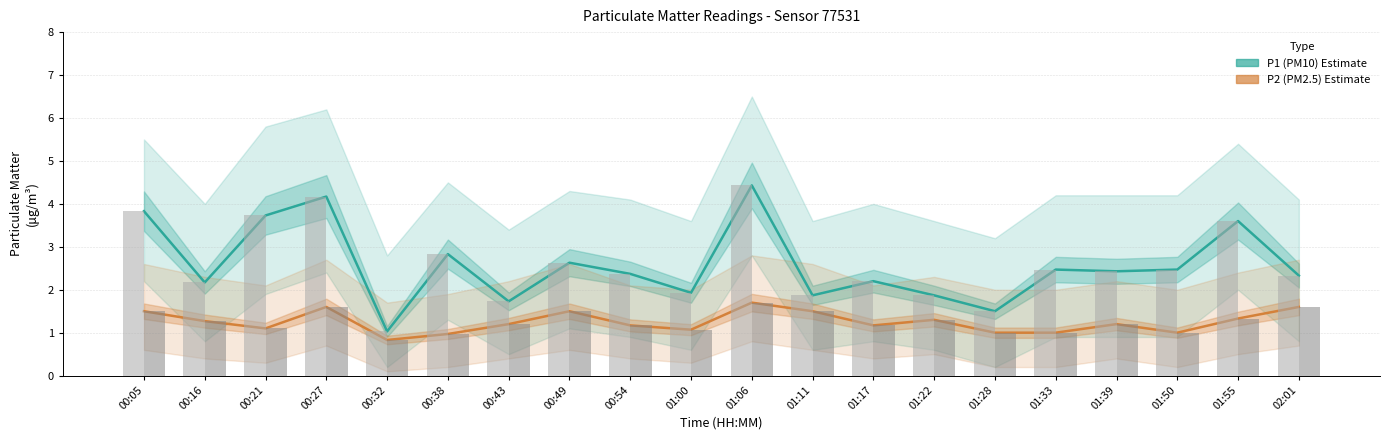

What is the average value of the P2 (PM2.5) series?

1.3